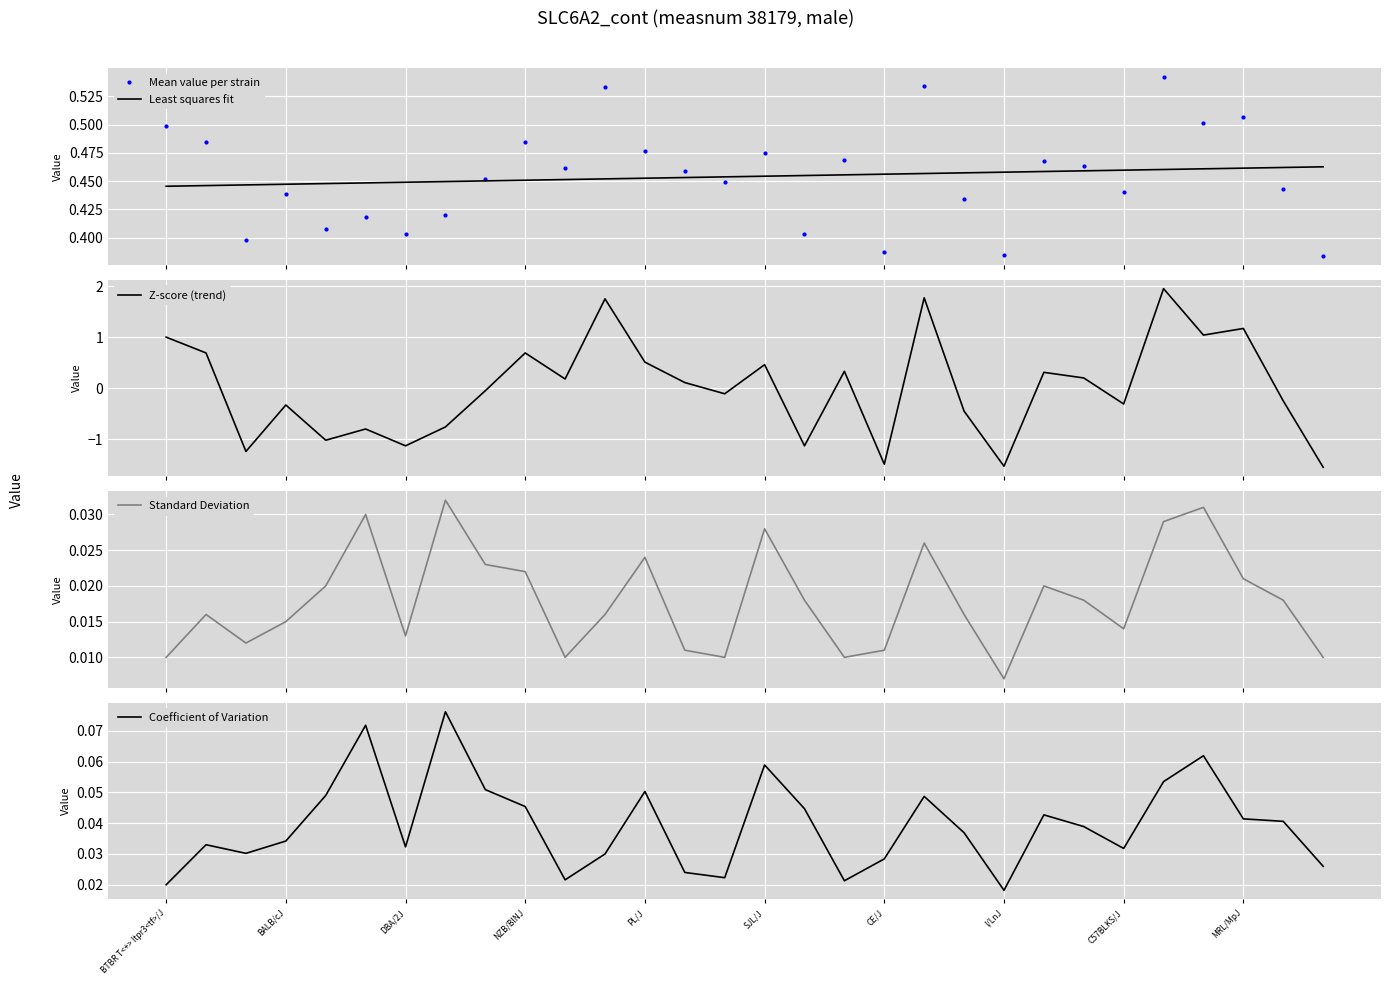

Where is Coefficient of Variation nearest to the value 0?

I/LnJ